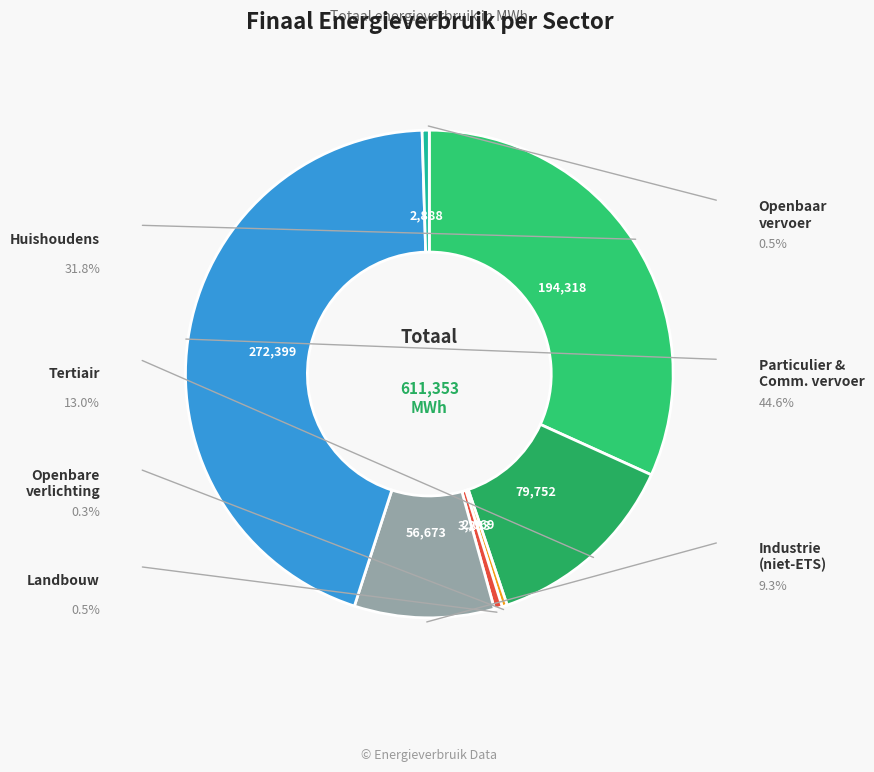

How many slices are in this pie chart?

7